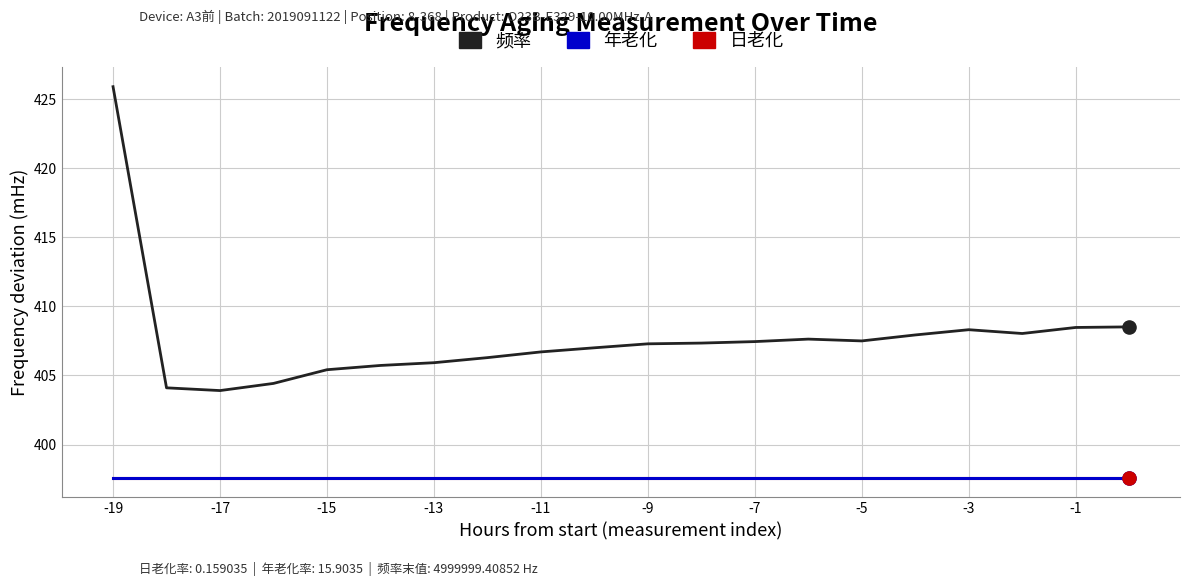

Does the chart have visible grid lines?

Yes